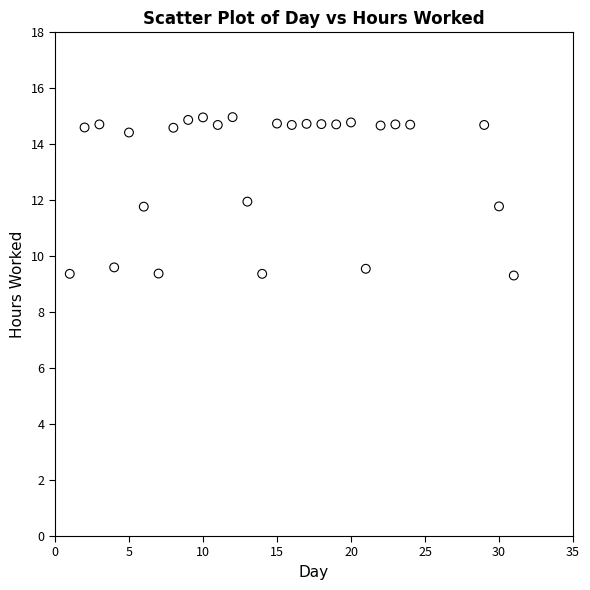

What is the range of Y values (max minus min)?

5.7